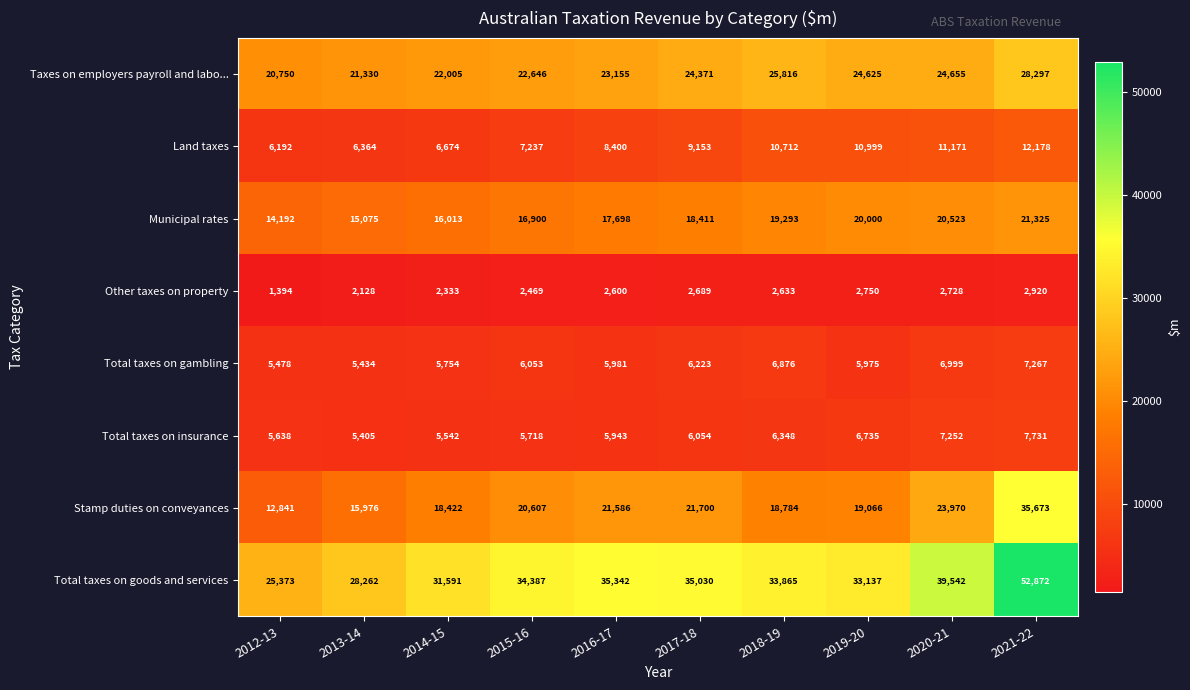

Which series has the largest total across all categories?

Total taxes on goods and services